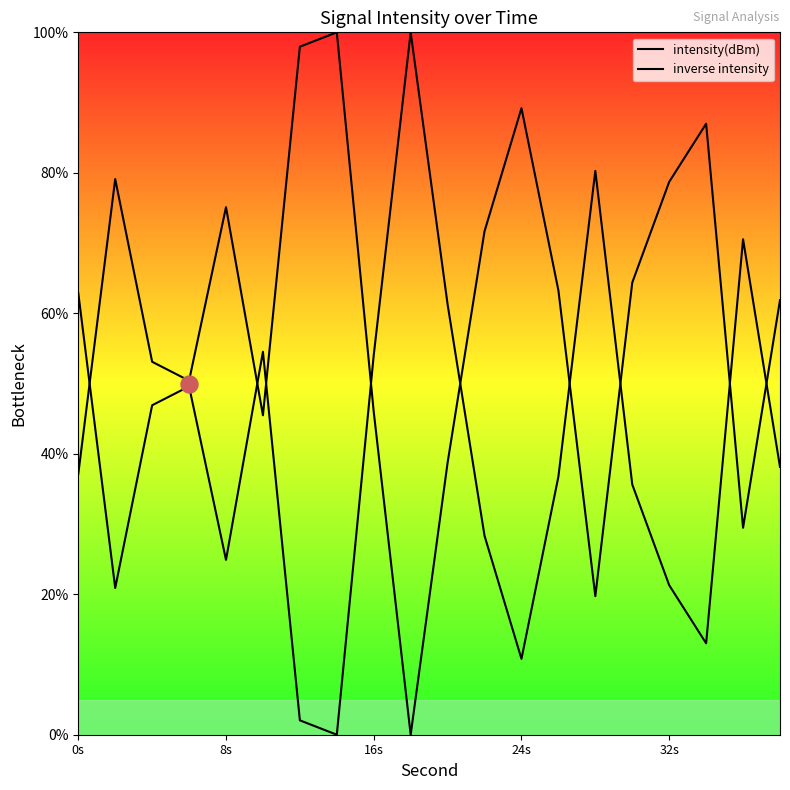

Which series contains the lowest Y value?

intensity(dBm)